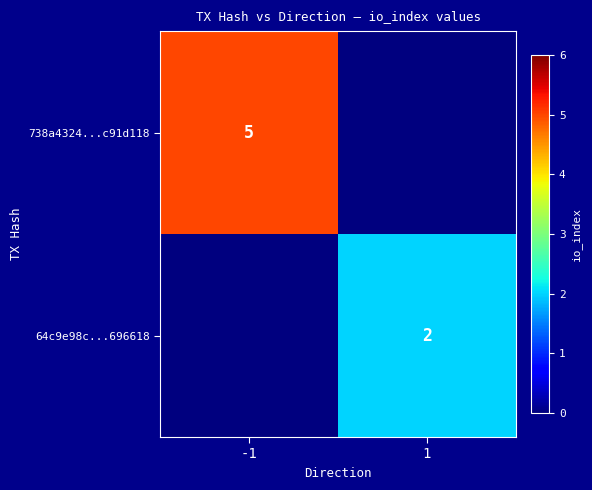

Is it true that 64c9e98c...696618 equals 2 at 1?

True